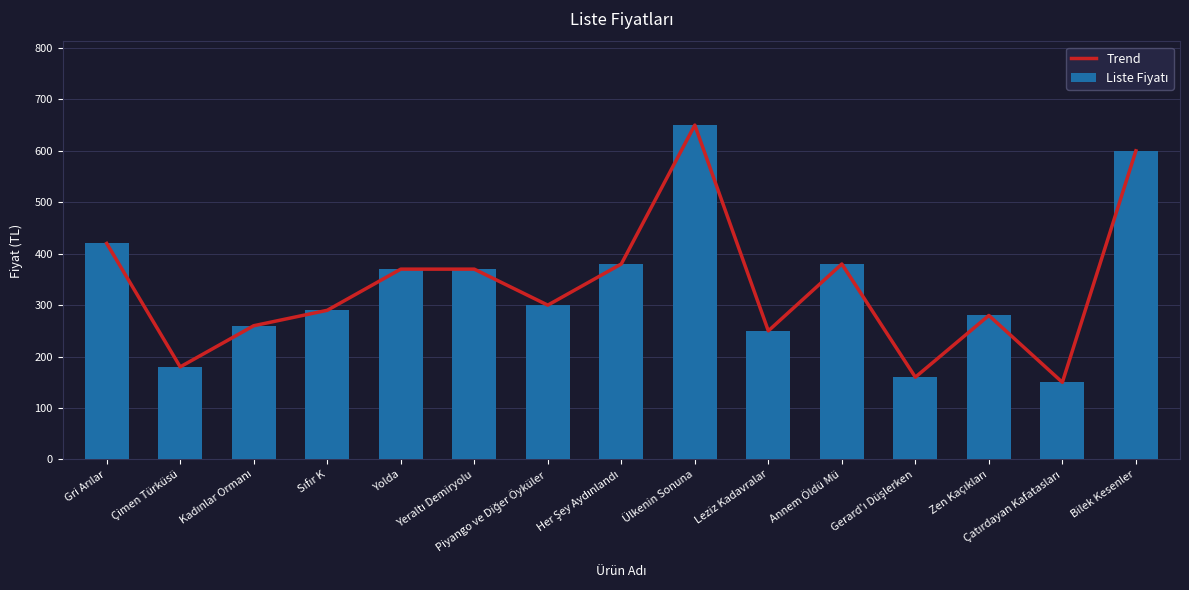

What is the difference between the second highest and minimum values in the Liste Fiyatı series?

450